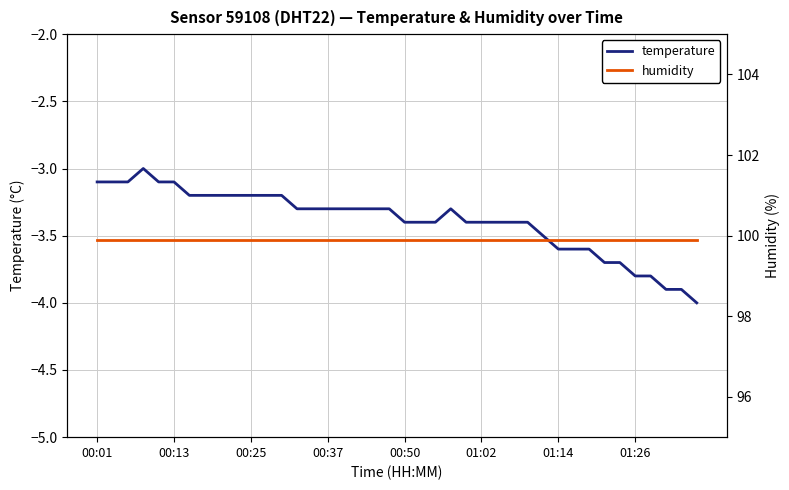

What is the highest value of the temperature series?

-3.0